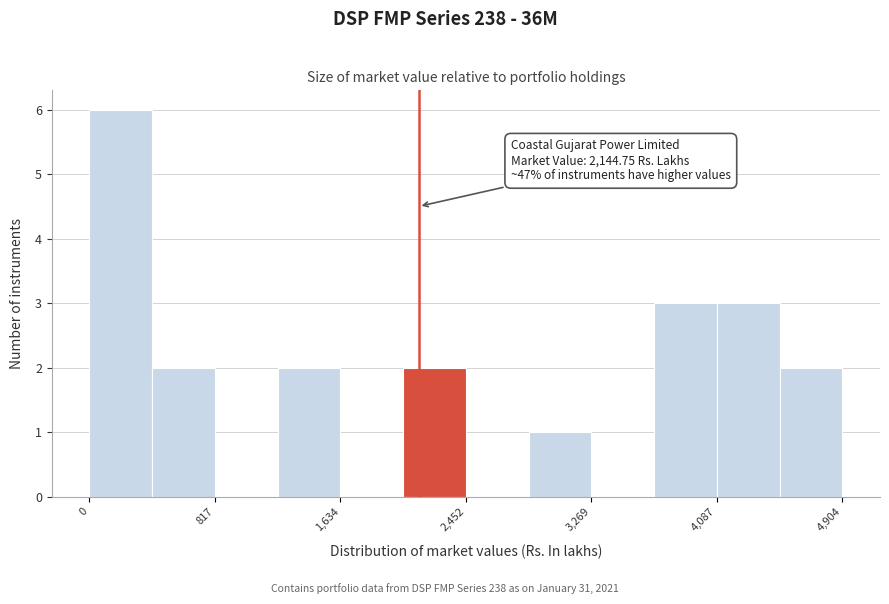

Over which range of the x-axis is the bar tallest?

0 to 400